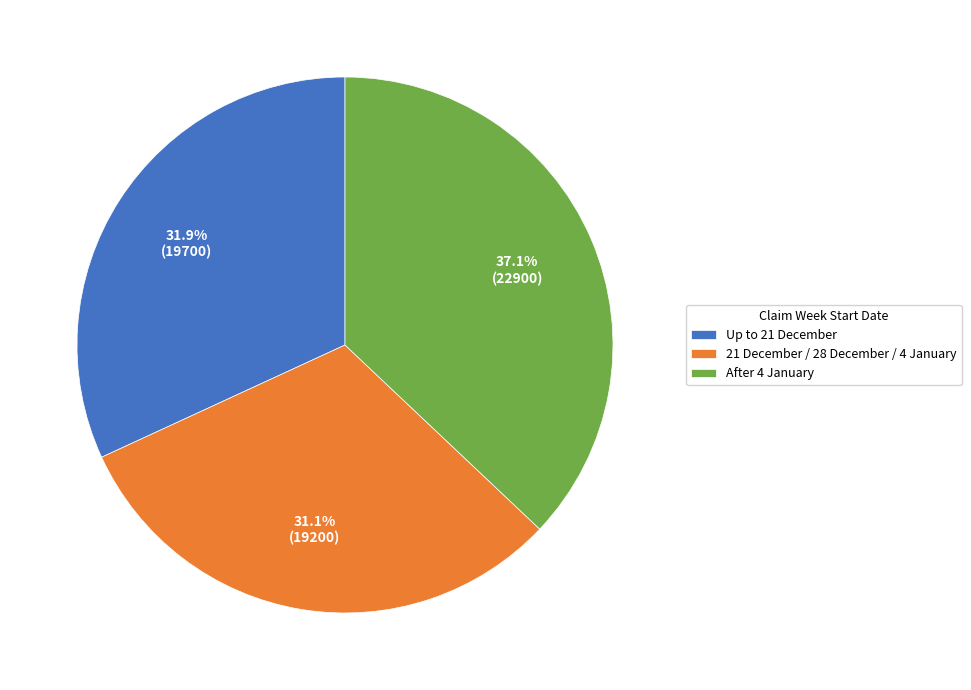

Does any single category account for the majority?

No